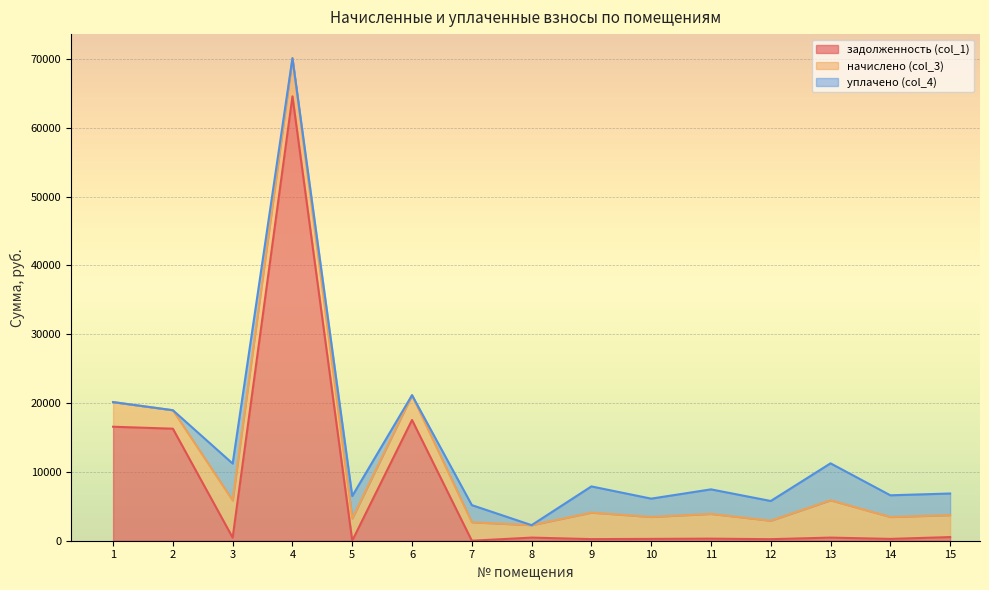

Does the chart display data point markers on the line(s)?

No